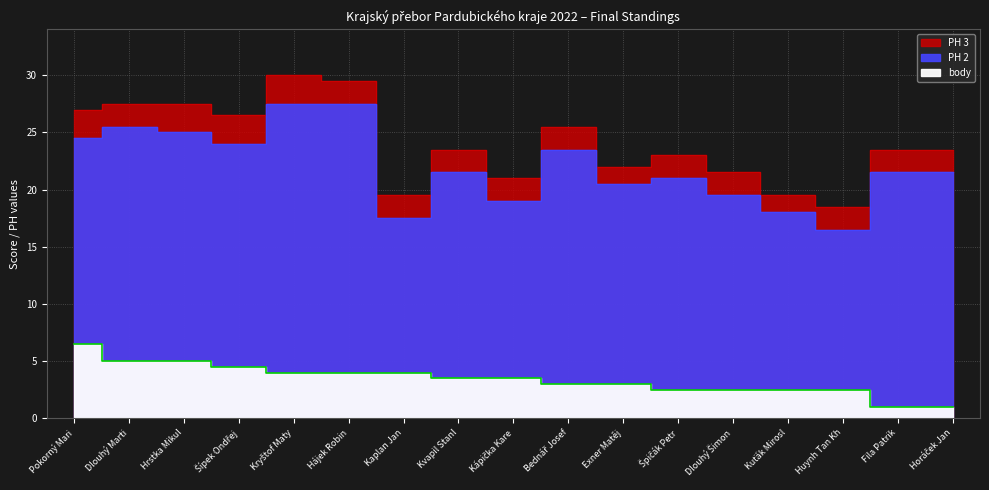

Where is the first local maximum for PH 2?

Dlouhý Marti